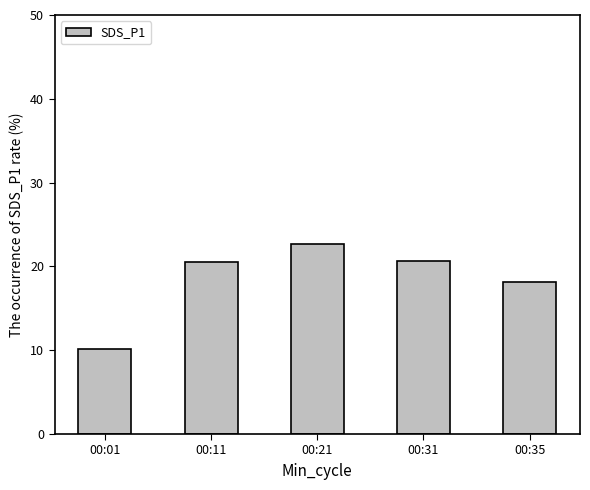

What is the smallest value displayed?

10.2